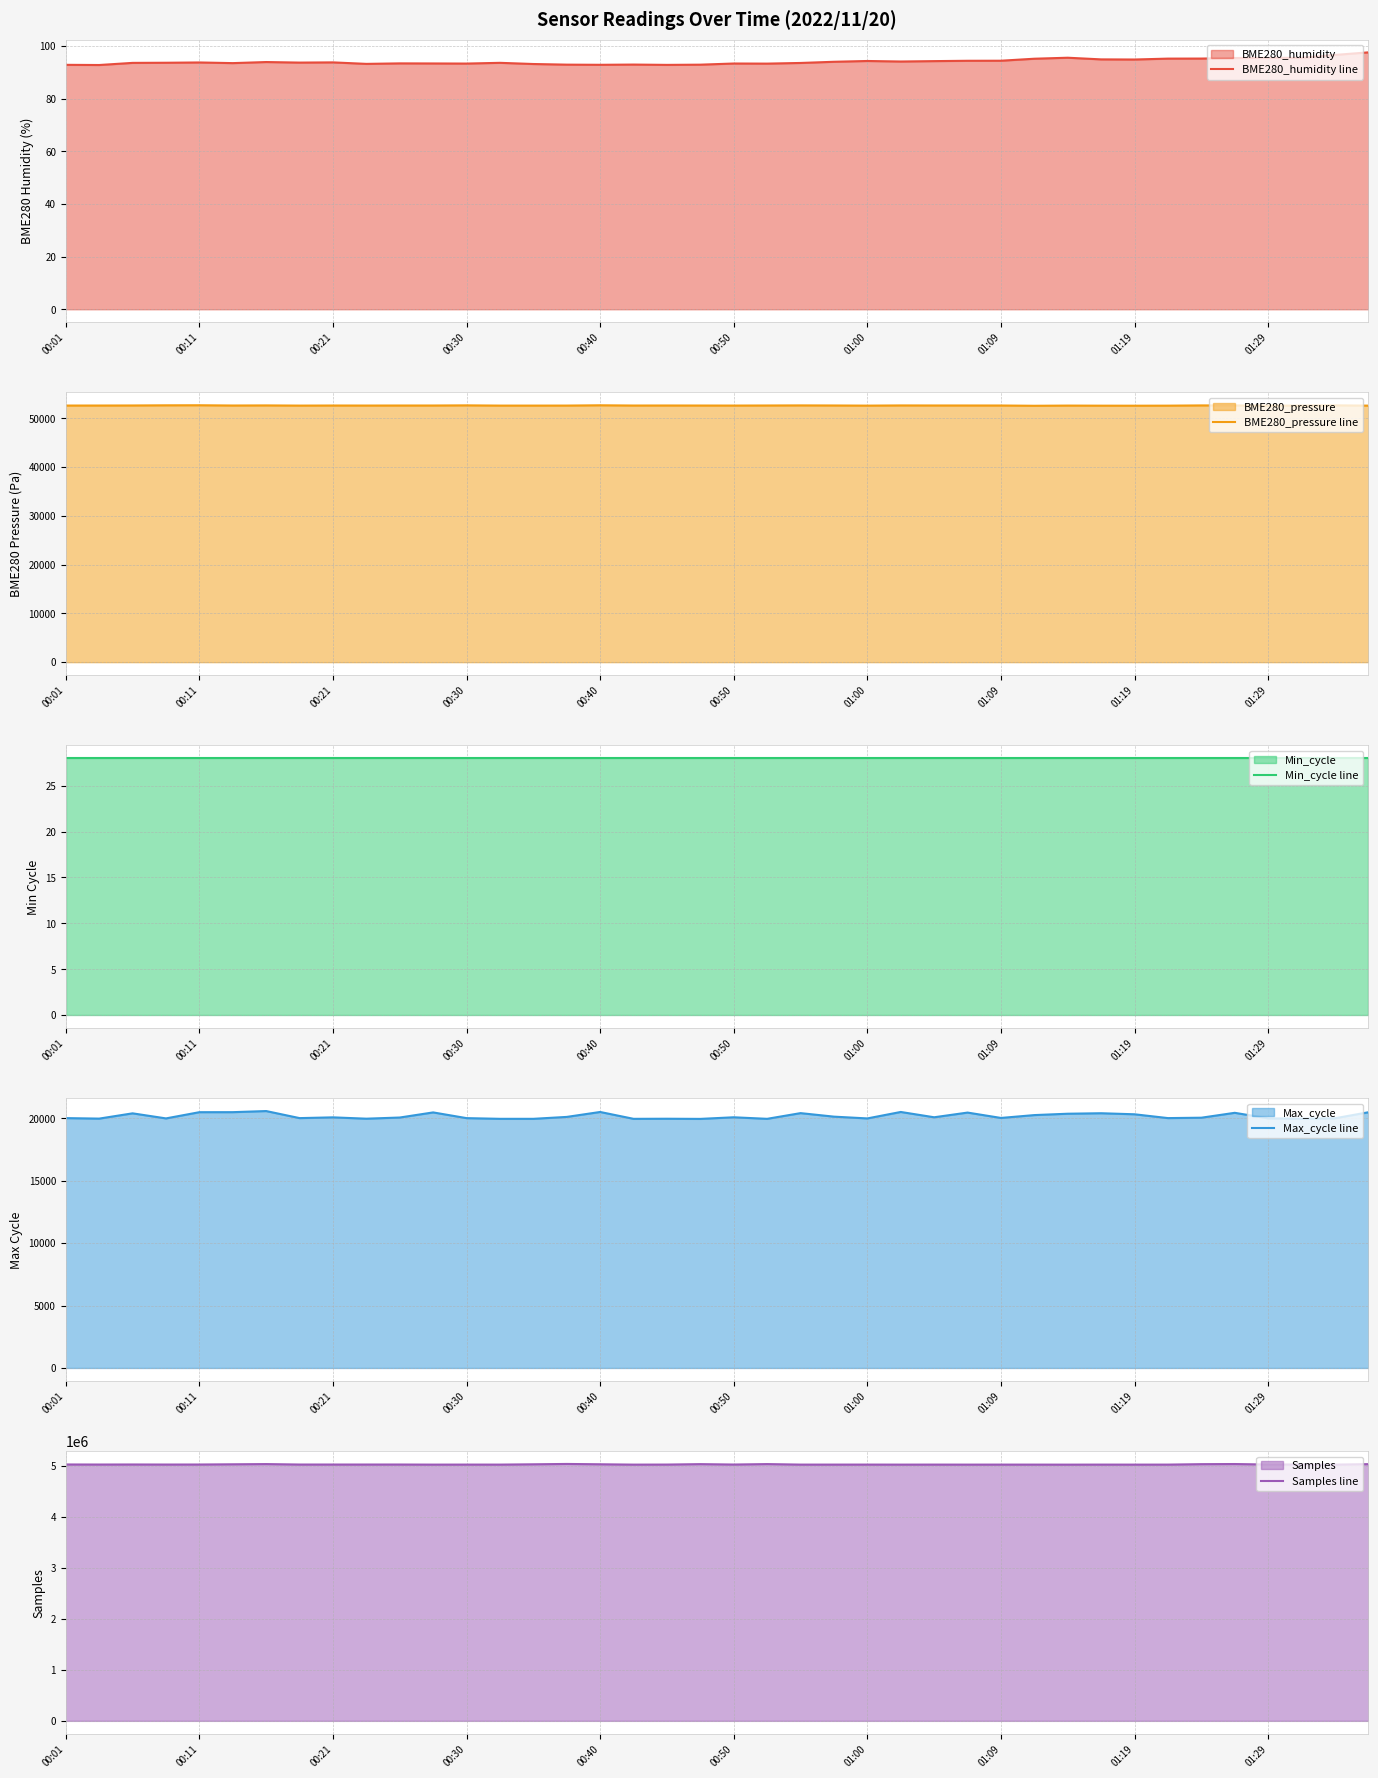

Which series has the largest range (max minus min)?

Samples line